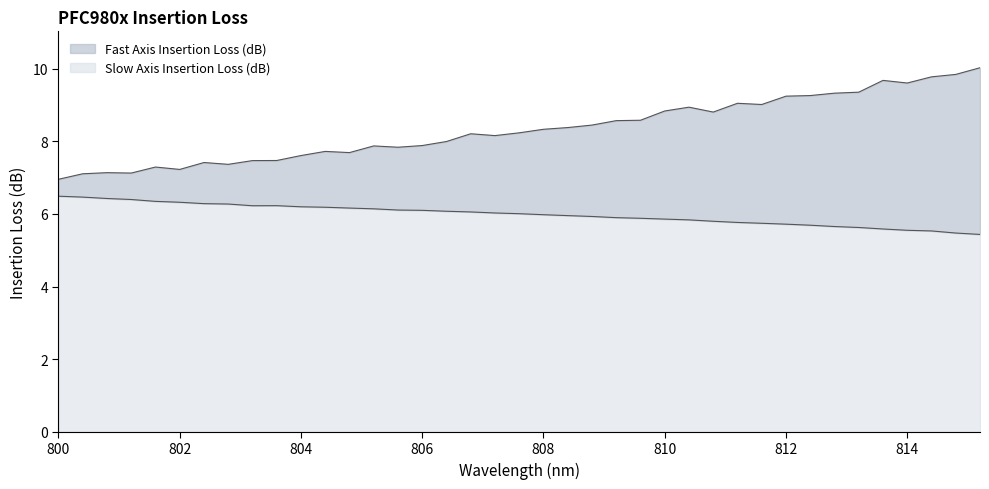

Which label corresponds to the largest value in the chart?

815.2